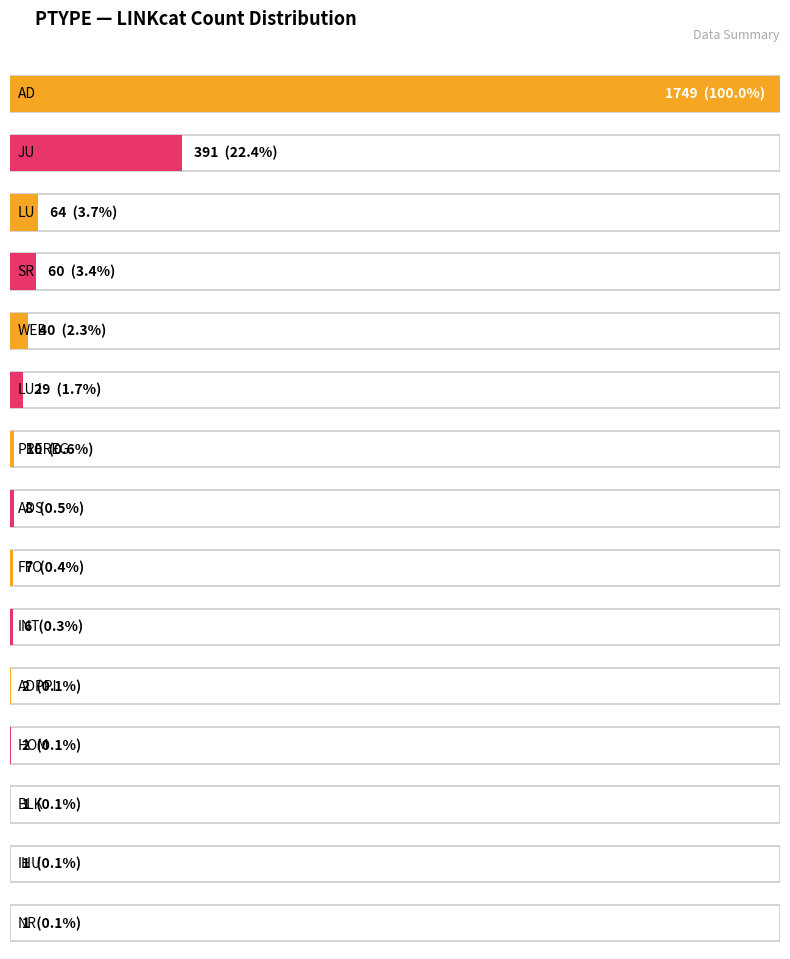

Between ADSUB and ADS, which is larger?

ADS